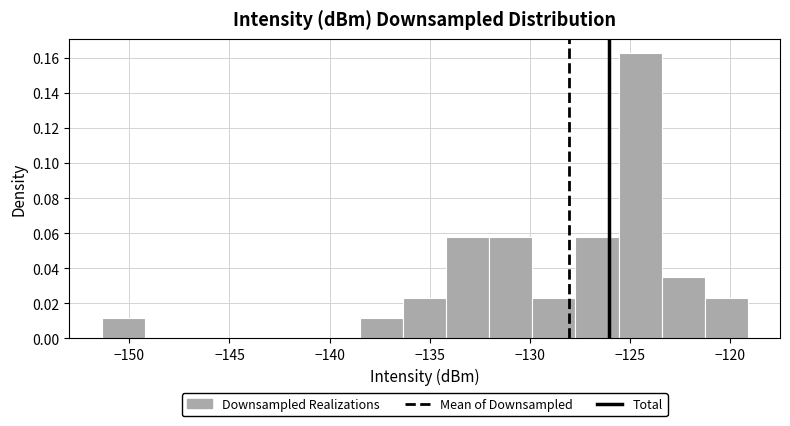

Over which range of the x-axis is the bar tallest?

-125.5 to -123.5